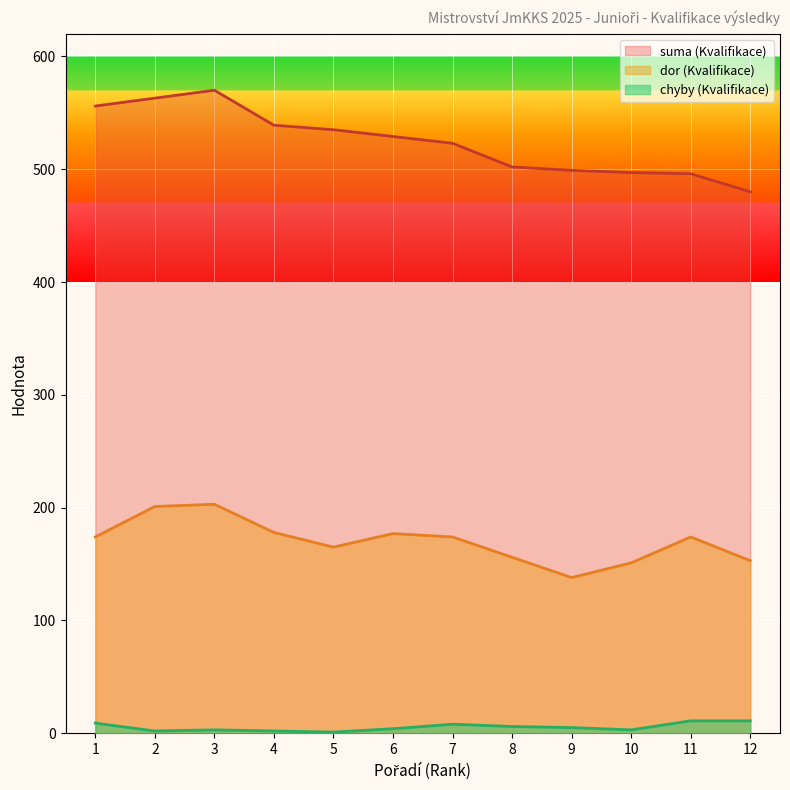

True or false: chyby (Kvalifikace) has more than 1 interior local peaks.

True